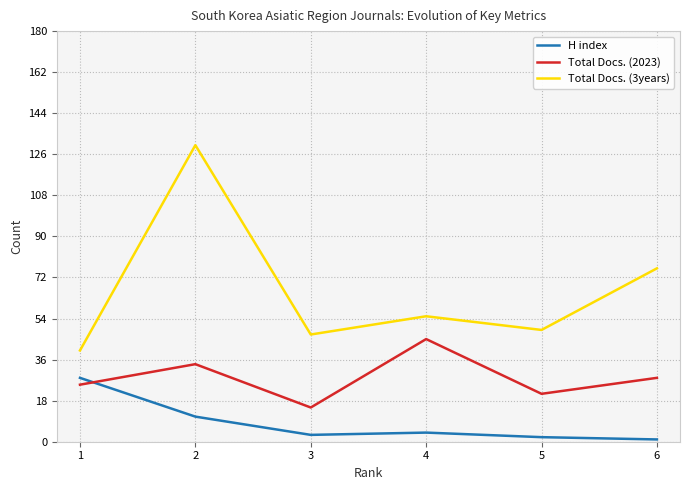

Reading left to right, list all the values displayed in this chart.

H index: 28	11	3	4	2	1
Total Docs. (2023): 25	34	15	45	21	28
Total Docs. (3years): 40	130	47	55	49	76